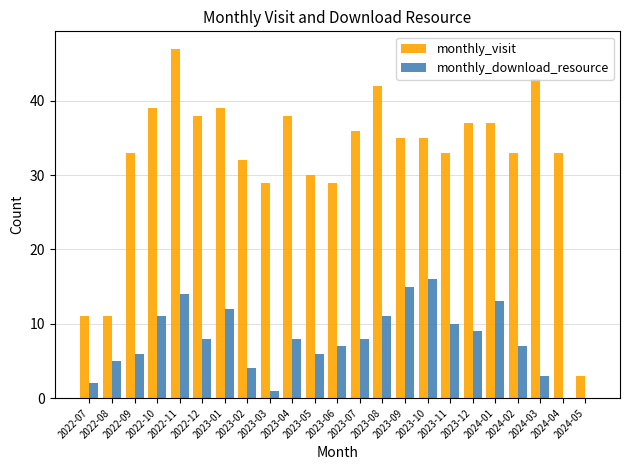

Which series has the largest total across all categories?

monthly_visit